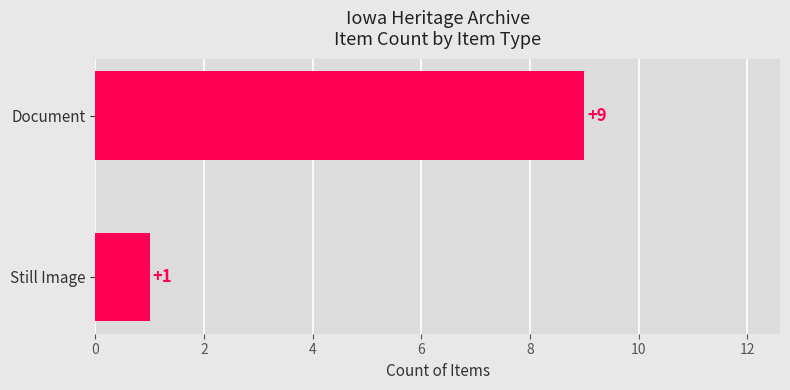

The value at Document is 9. True or false?

True